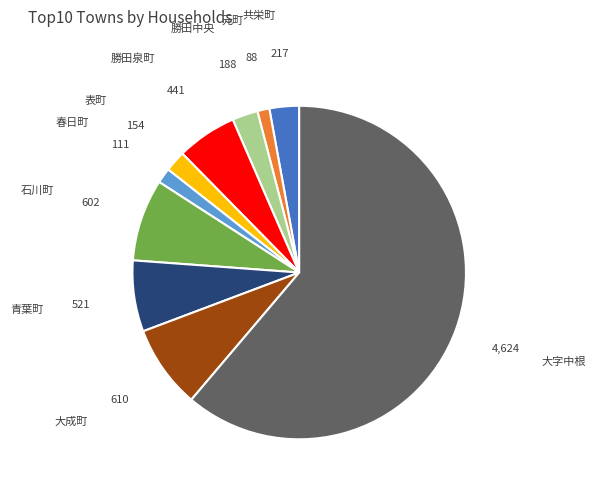

Which slice is the largest?

大字中根